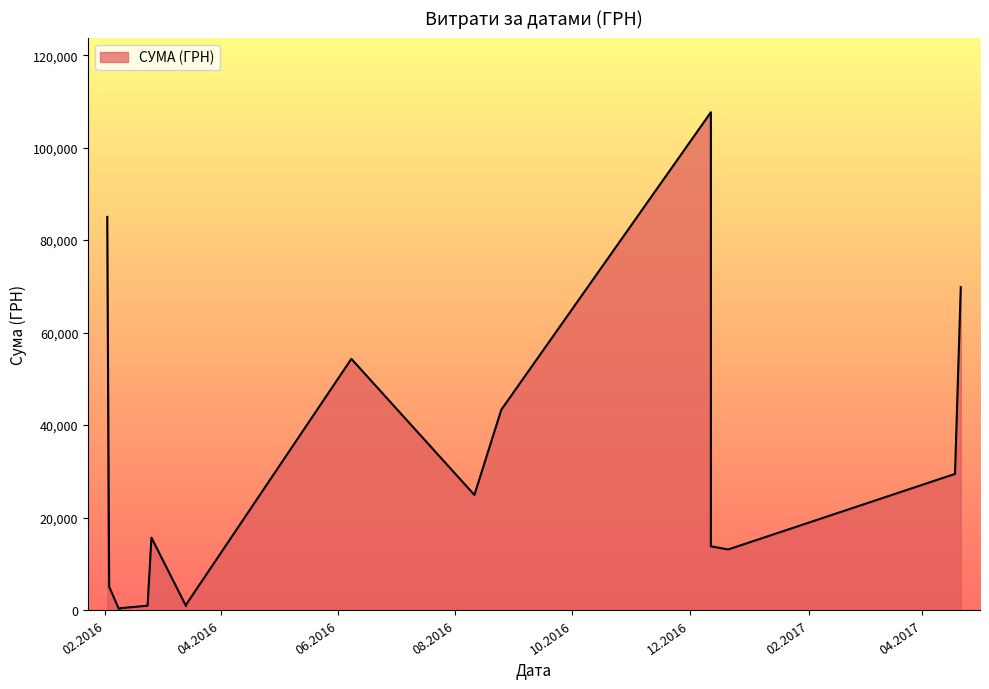

How many categories are shown in the chart?

18